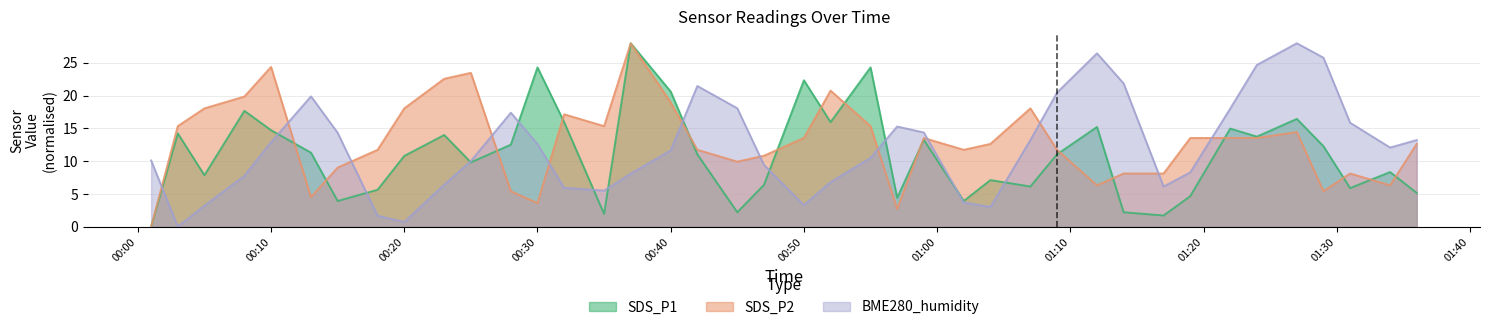

True or false: SDS_P1 has a value of 13.4 at 00:30.

False